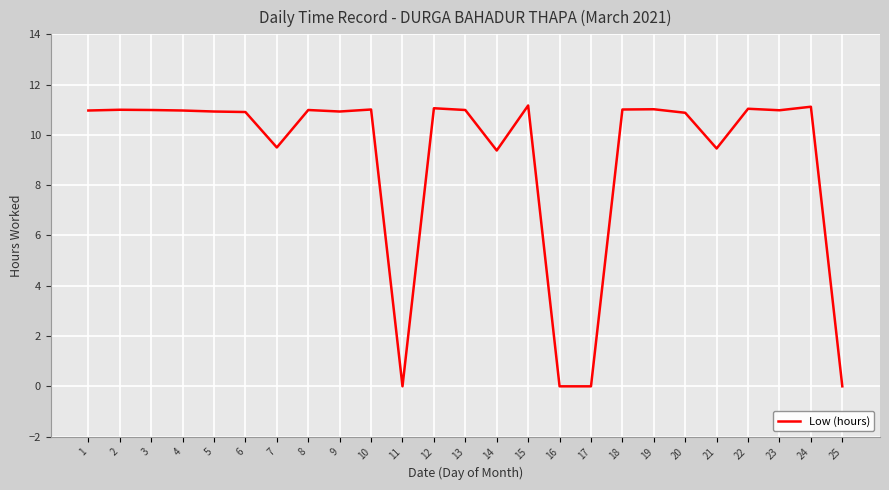

Is it true that the value at 8 is 3.6?

False